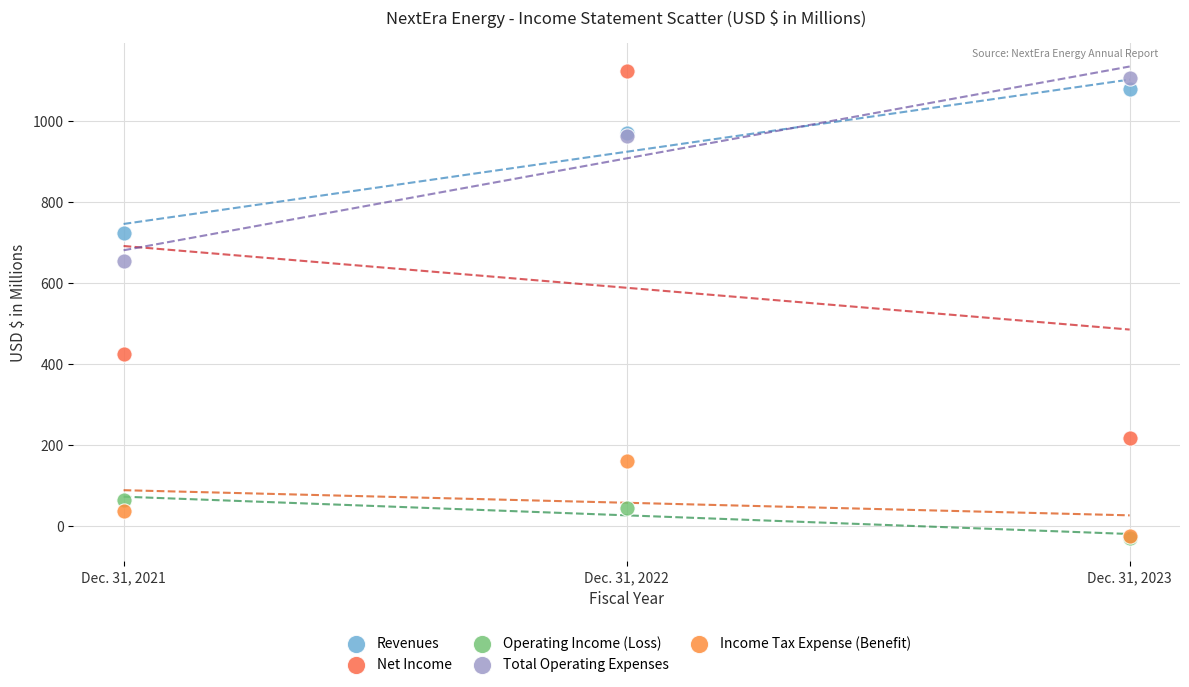

In the Net Income series, what Y value is closest to 669?

424